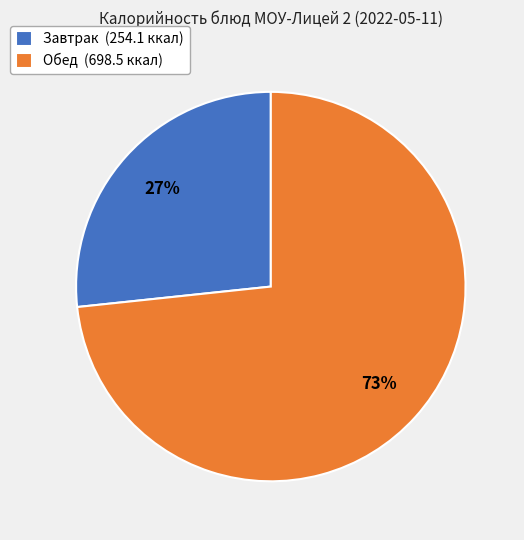

How many segments does this pie chart have?

2